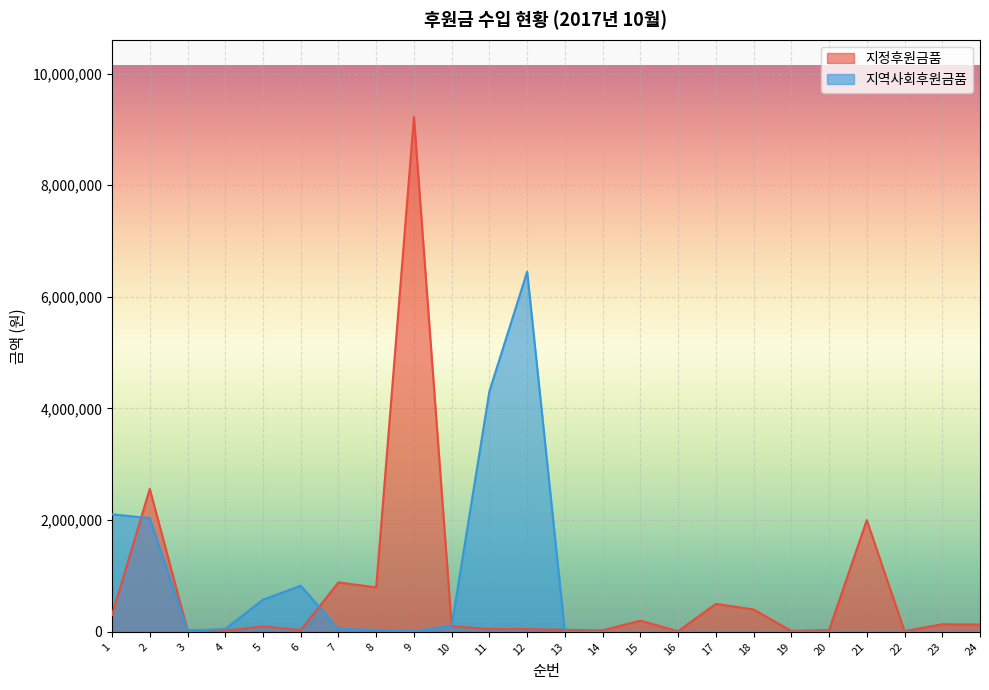

What is the difference between the 지정후원금품 values at 5 and 14?

70000